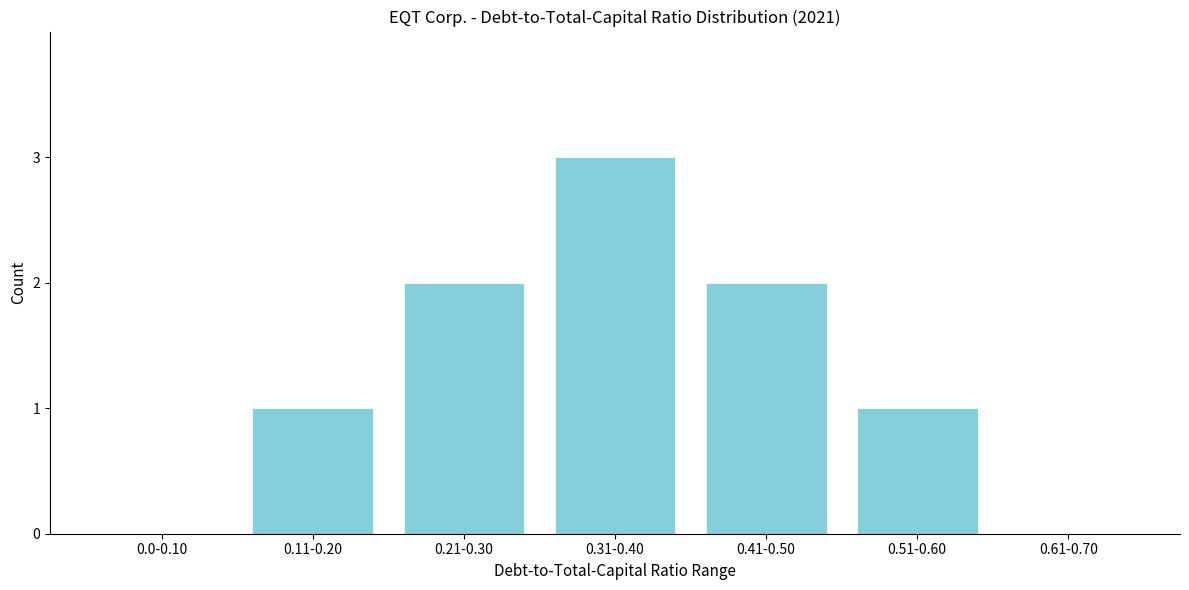

Reading left to right, list all the values displayed in this chart.

0.0-0.10=0	0.11-0.20=1	0.21-0.30=2	0.31-0.40=3	0.41-0.50=2	0.51-0.60=1	0.61-0.70=0